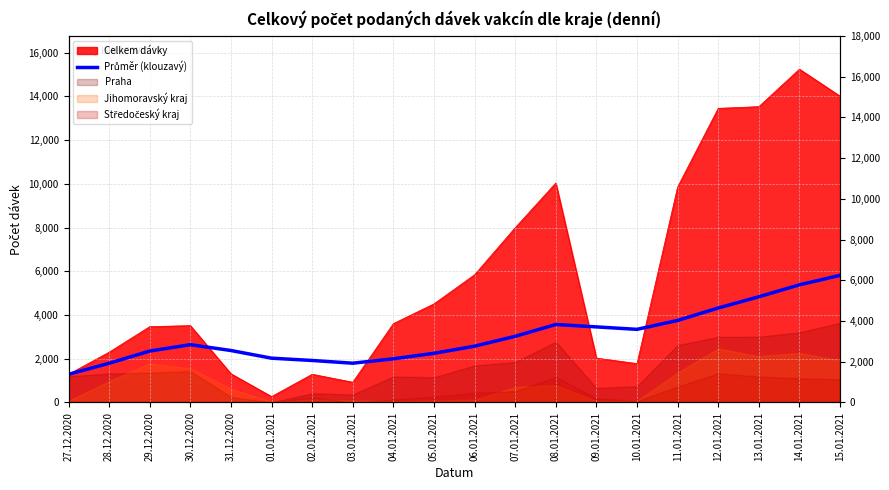

What position from the left is 14.01.2021?

19